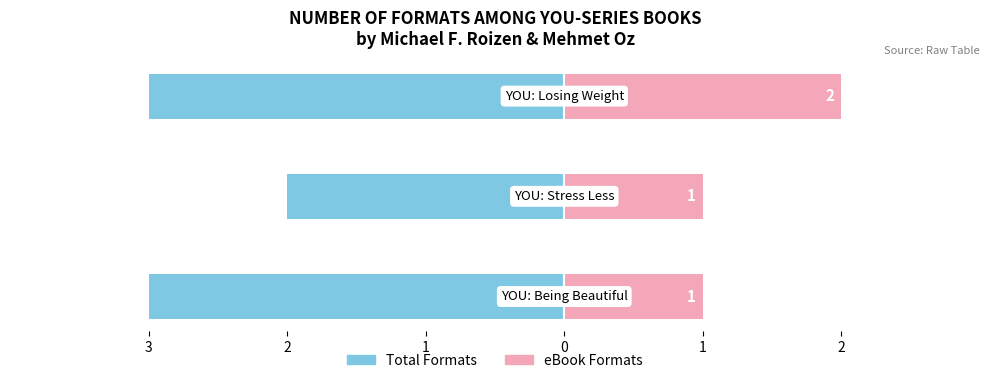

What is the average value of the eBook Formats series?

1